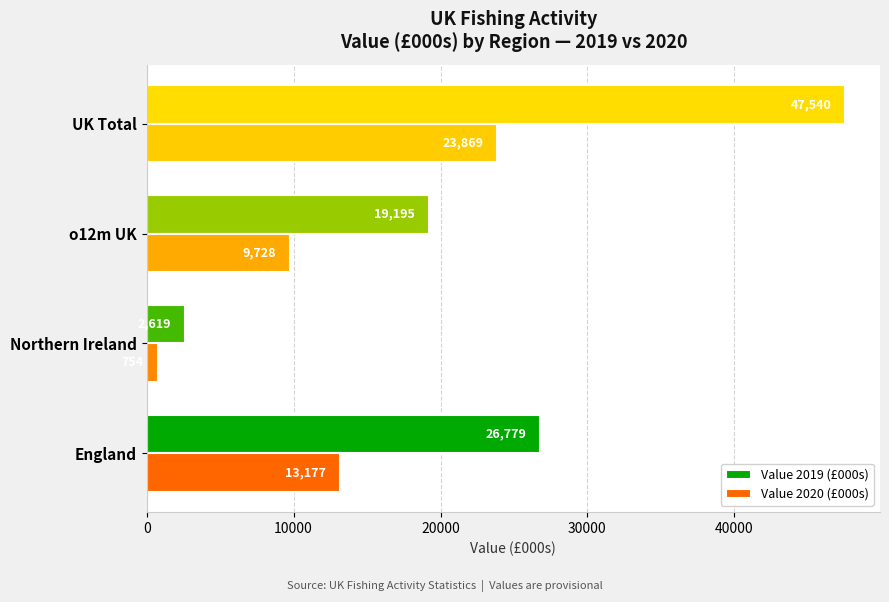

Is the value of Value 2020 (£000s) at England greater than the value of Value 2019 (£000s) at UK Total?

No